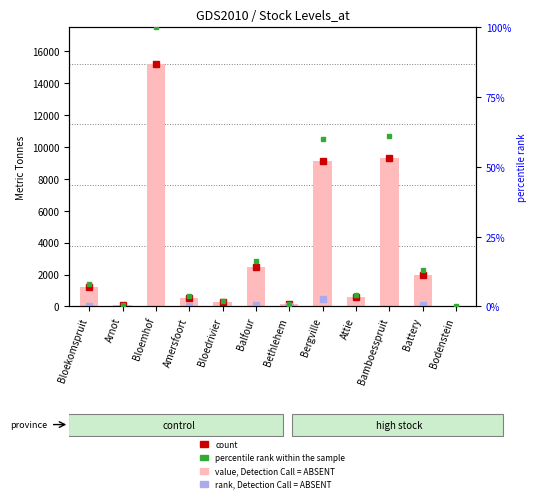

Reading left to right, list all the values displayed in this chart.

value, Detection Call = ABSENT: Bloekomspruit=1200.0	Arnot=100.0	Bloemhof=15200.0	Amersfoort=550.0	Bloedrivier=300.0	Balfour=2500.0	Bethlehem=150.0	Bergville=9100.0	Attie=600.0	Bamboesspruit=9300.0	Battery=2000.0	Bodenstein=0.0
percentile rank within the sample: Bloekomspruit=0.1	Arnot=0.0	Bloemhof=1.0	Amersfoort=0.0	Bloedrivier=0.0	Balfour=0.2	Bethlehem=0.0	Bergville=0.6	Attie=0.0	Bamboesspruit=0.6	Battery=0.1	Bodenstein=0.0